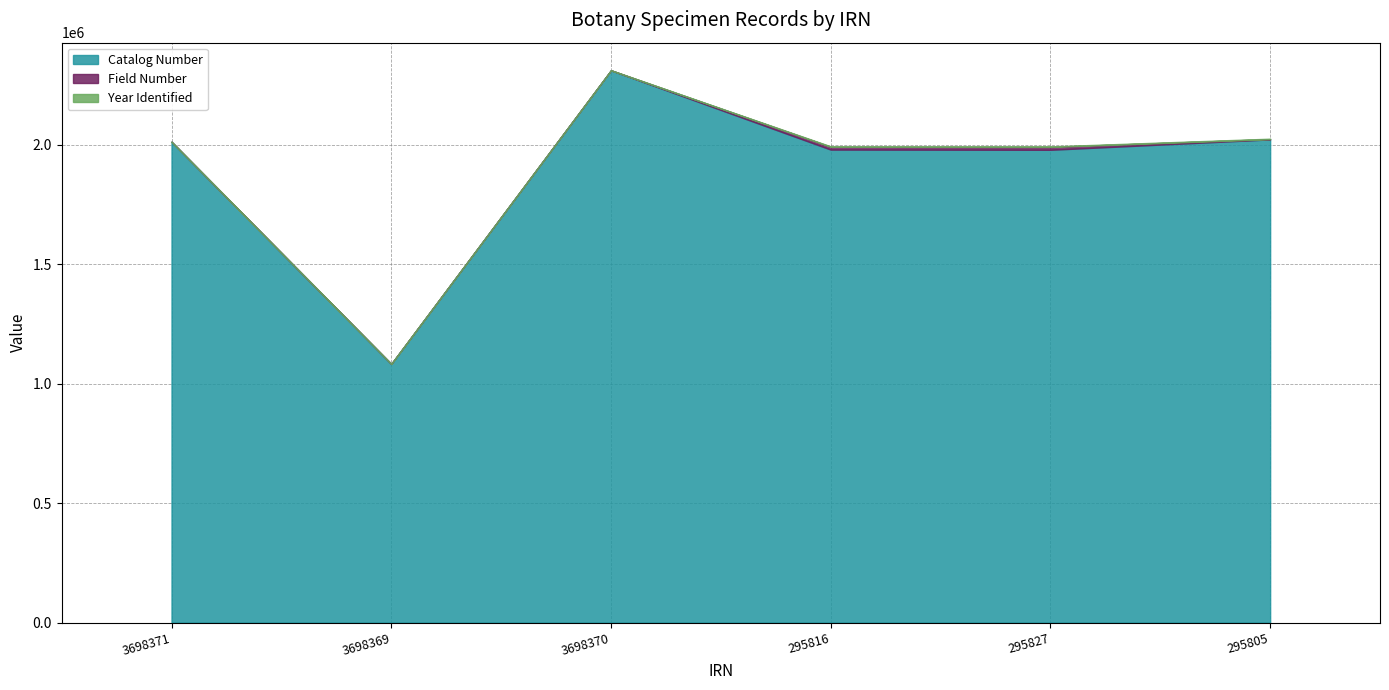

What is the label of the 5th point from the left?

295827